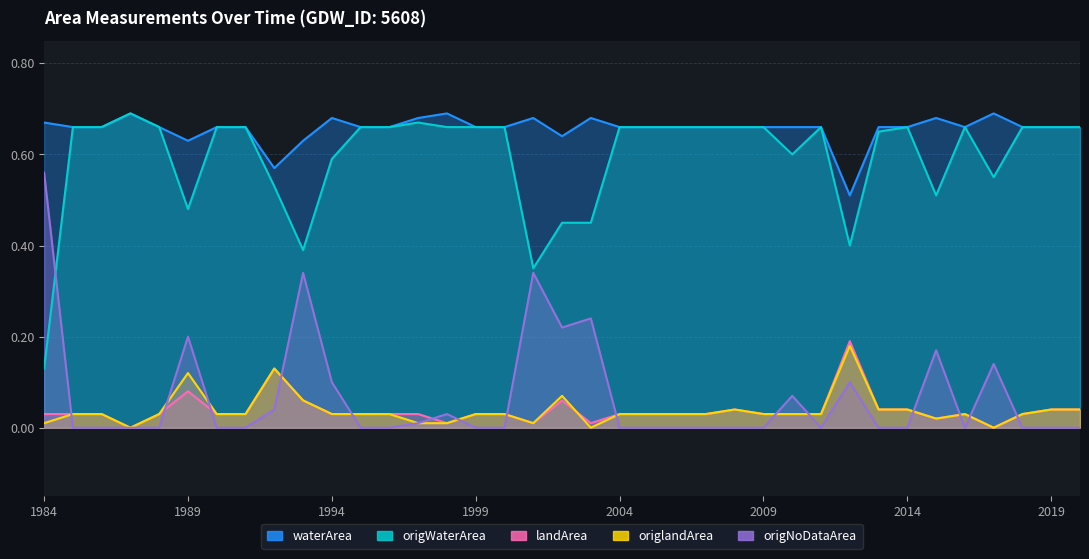

What is the difference between the origWaterArea values at 1995 and 1992?

0.1